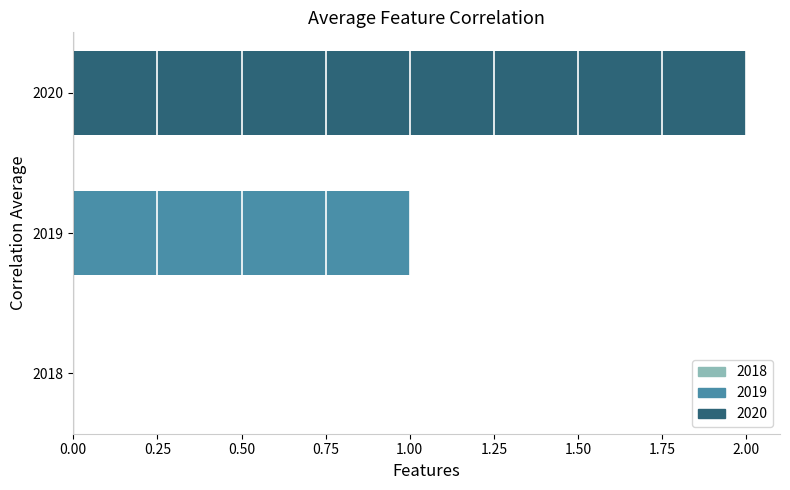

What is the sum of the values at 2019 and 2020?

3